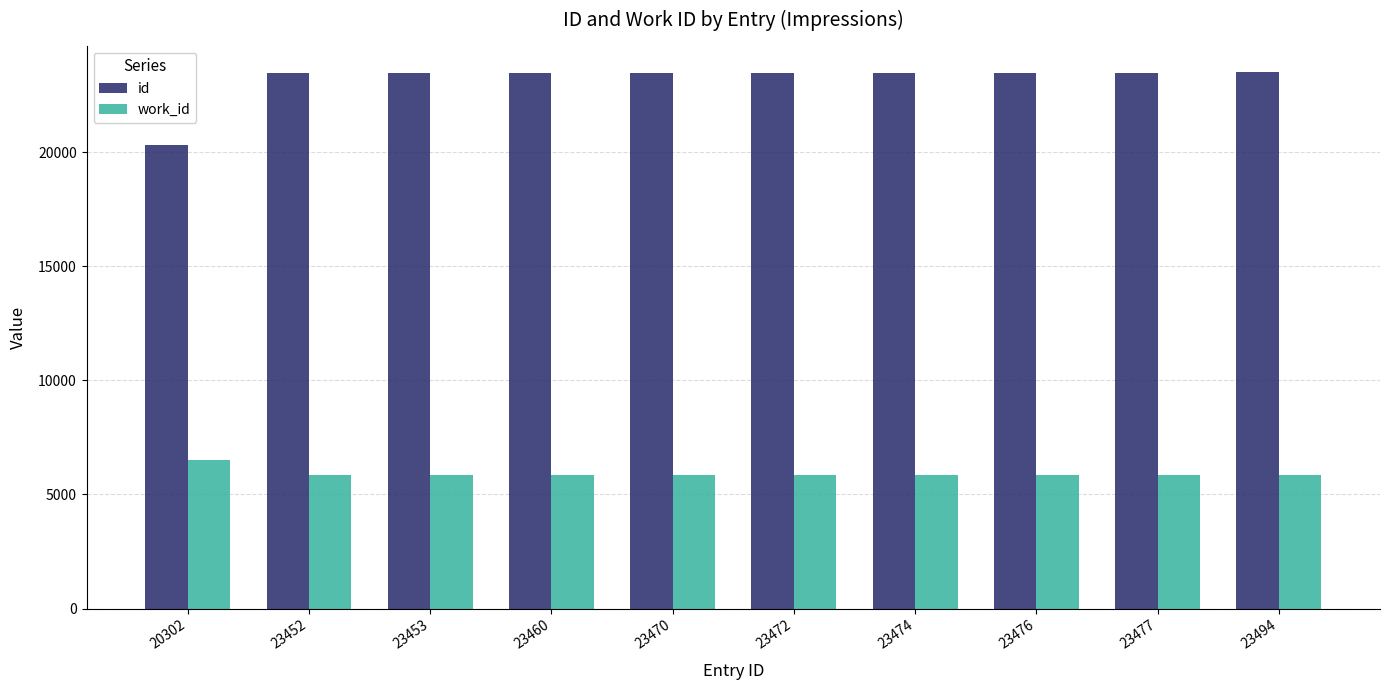

True or false: id has a value of 23470 at 23470.

True